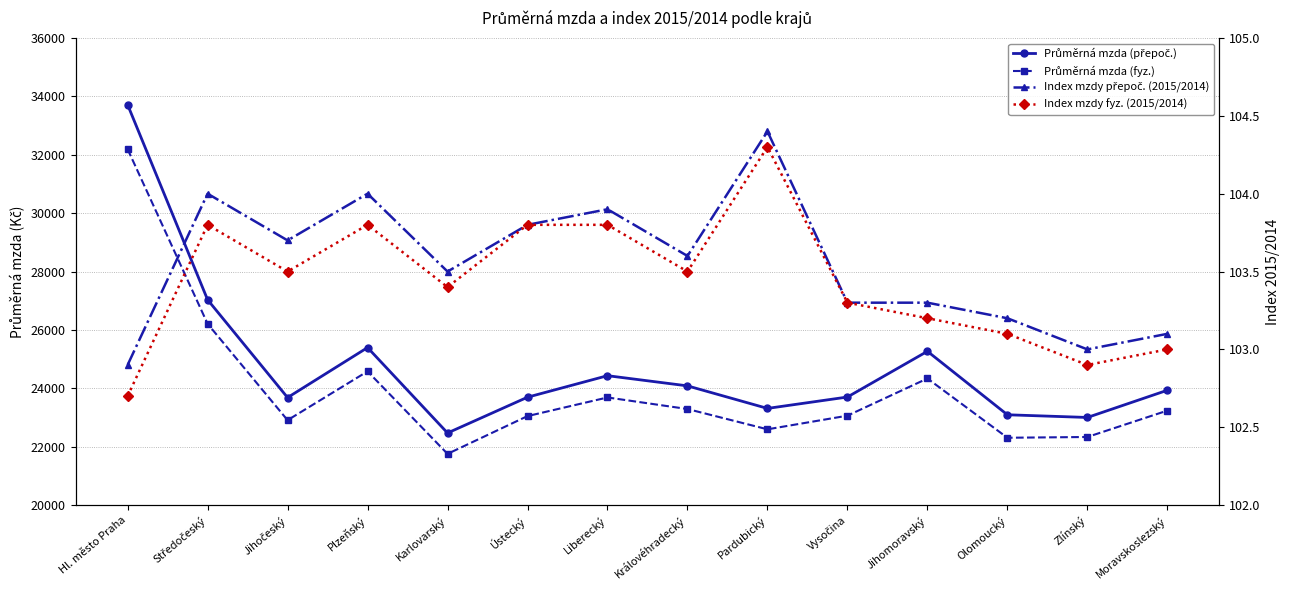

Is it true that Průměrná mzda (přepoč.) equals 23696.0 at Ústecký?

True